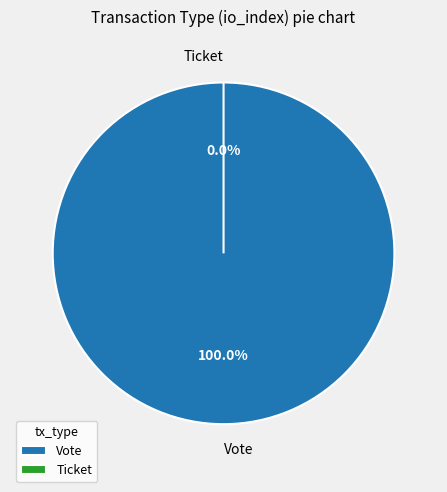

What is the largest slice in the pie chart?

Vote